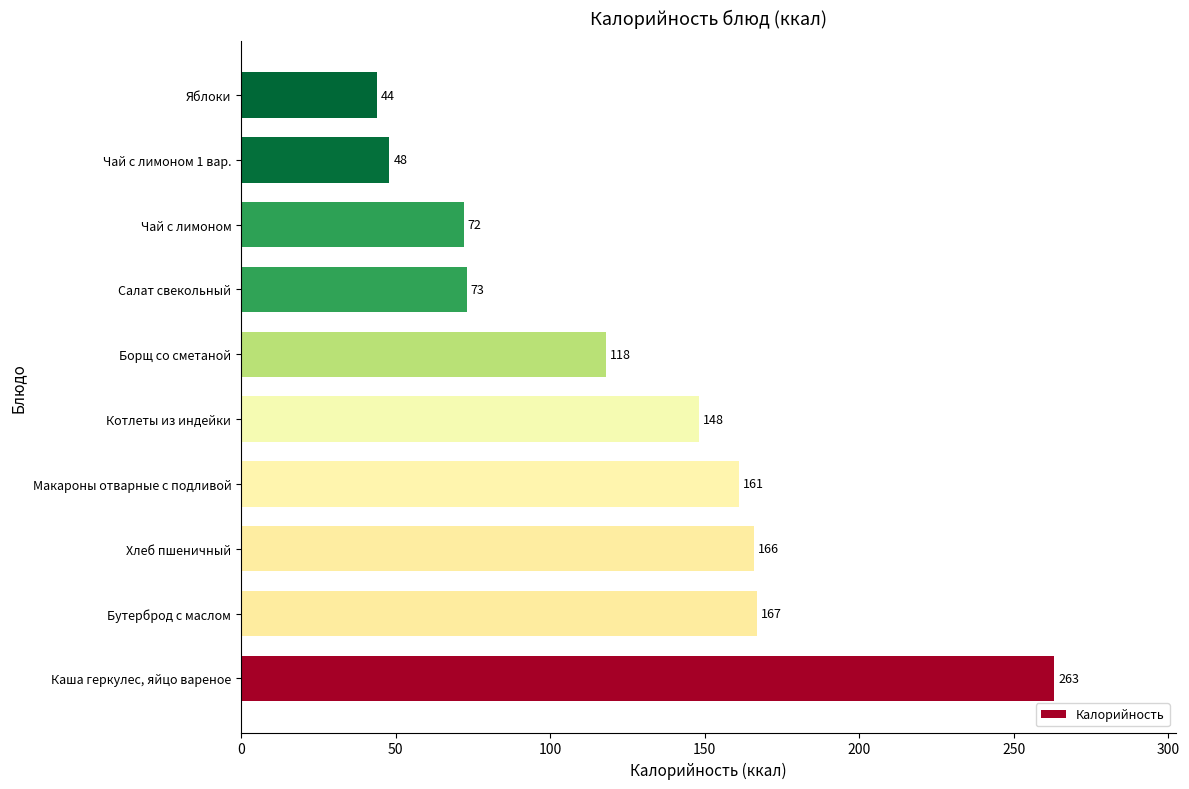

What is the change in value from Каша геркулес, яйцо вареное to Чай с лимоном 1 вар.?

-215